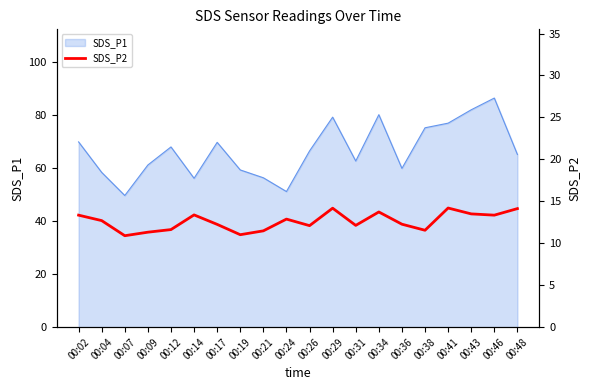

True or false: the data shows 19.7 at 00:24.

False